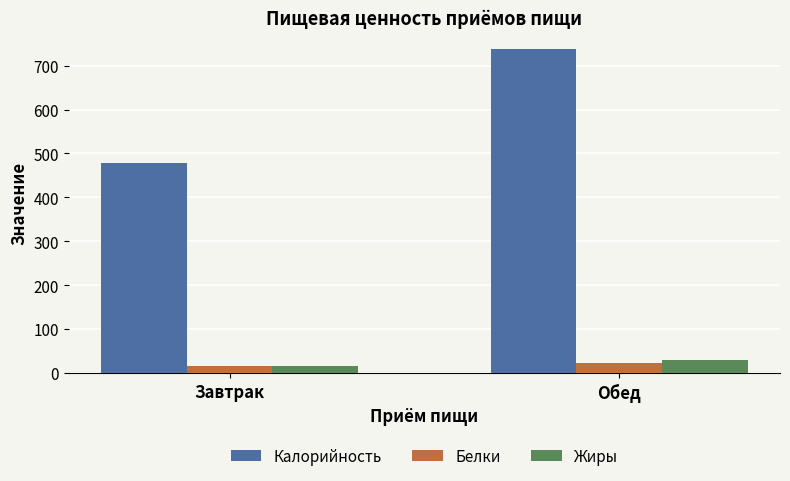

List the labels in order of Жиры value, smallest first.

Завтрак, Обед